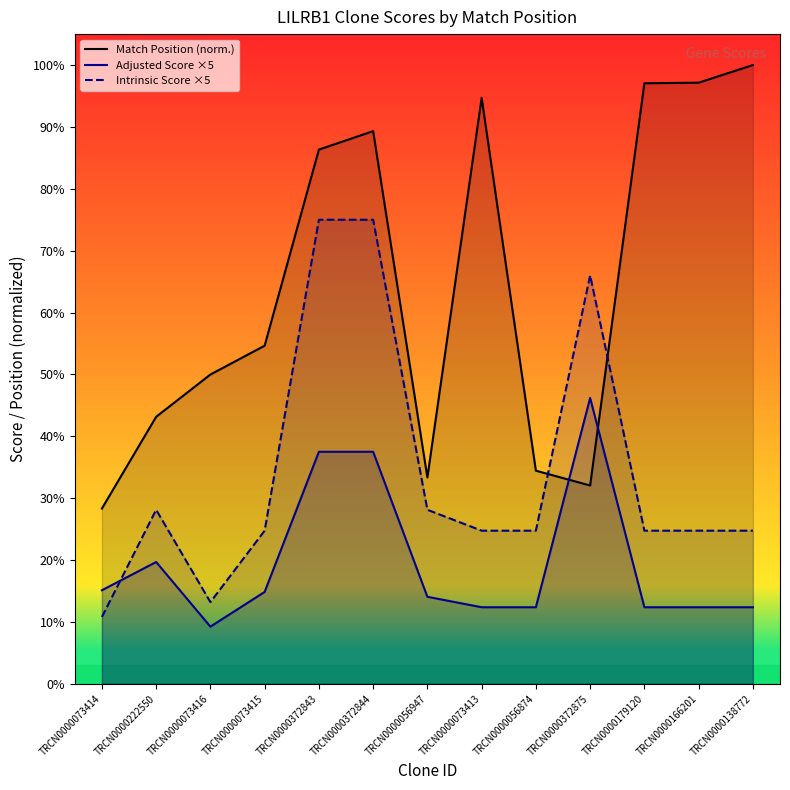

What is the value of the Match Position (norm.) point at the 7th from the left?

33.3